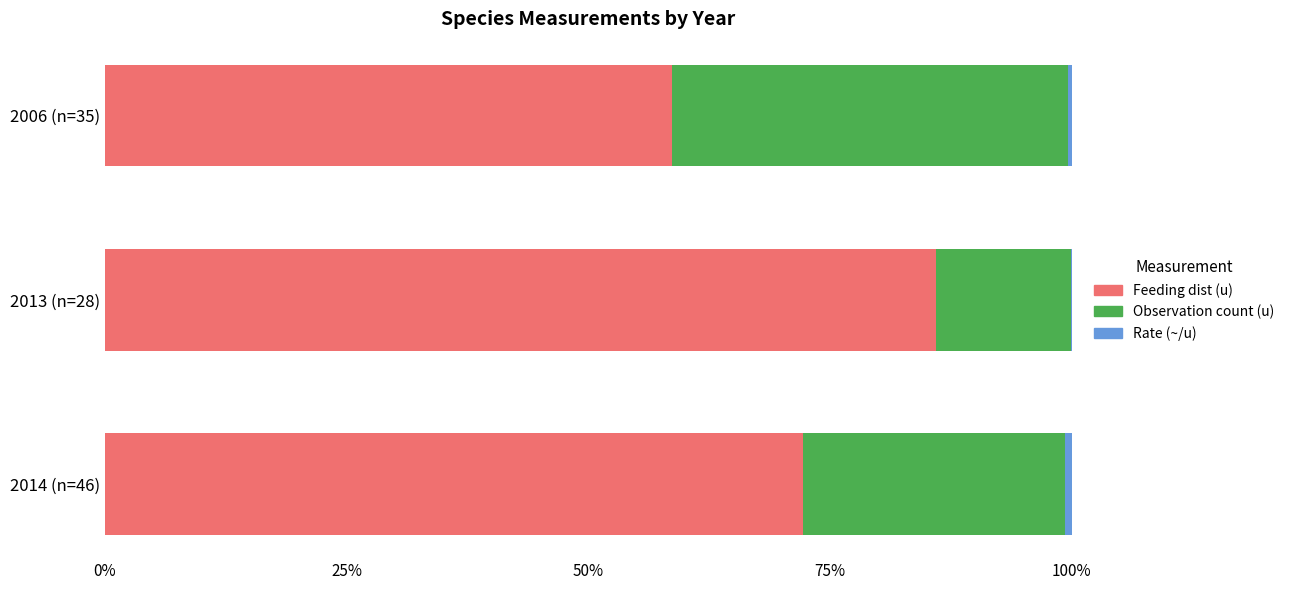

Is it true that Feeding dist (u) equals 86.0 at 2013 (n=28)?

True